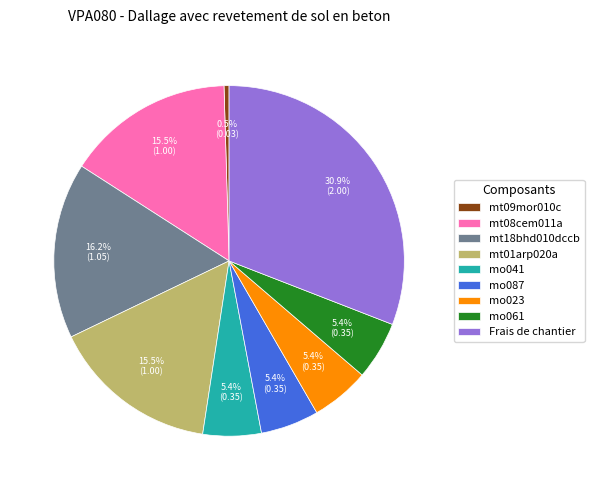

Is there a majority slice in this chart?

No